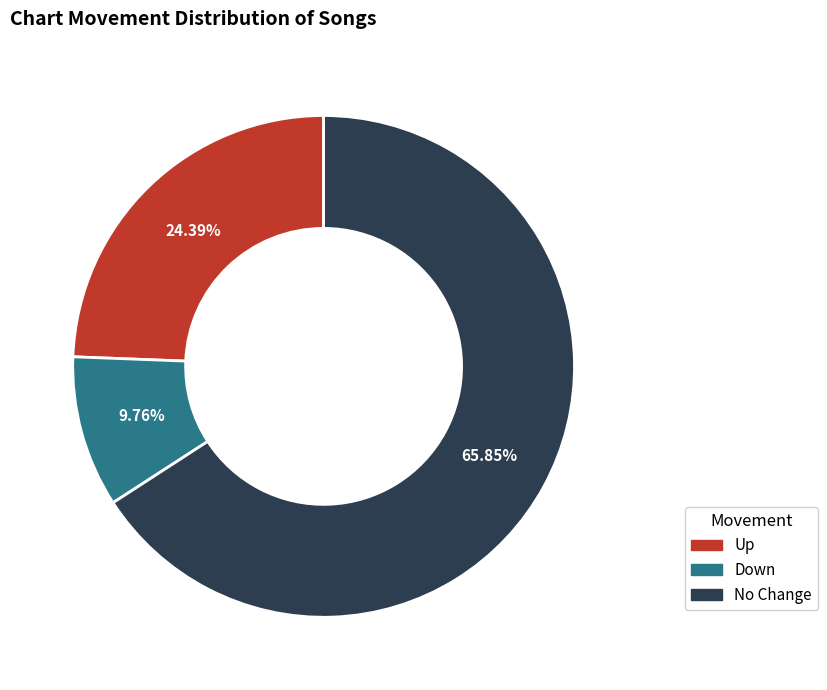

Is the sum of No Change and Down greater than half?

Yes